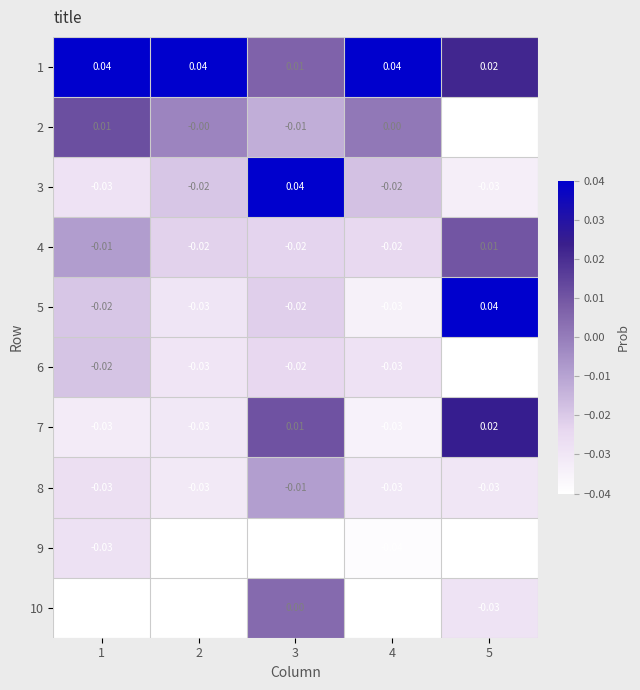

Is the value of 9 at 4 greater than the value of 10 at 5?

No